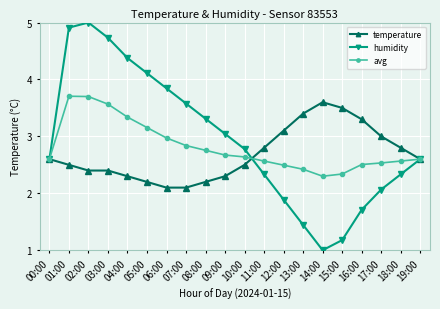

At which label does humidity reach its peak?

02:00